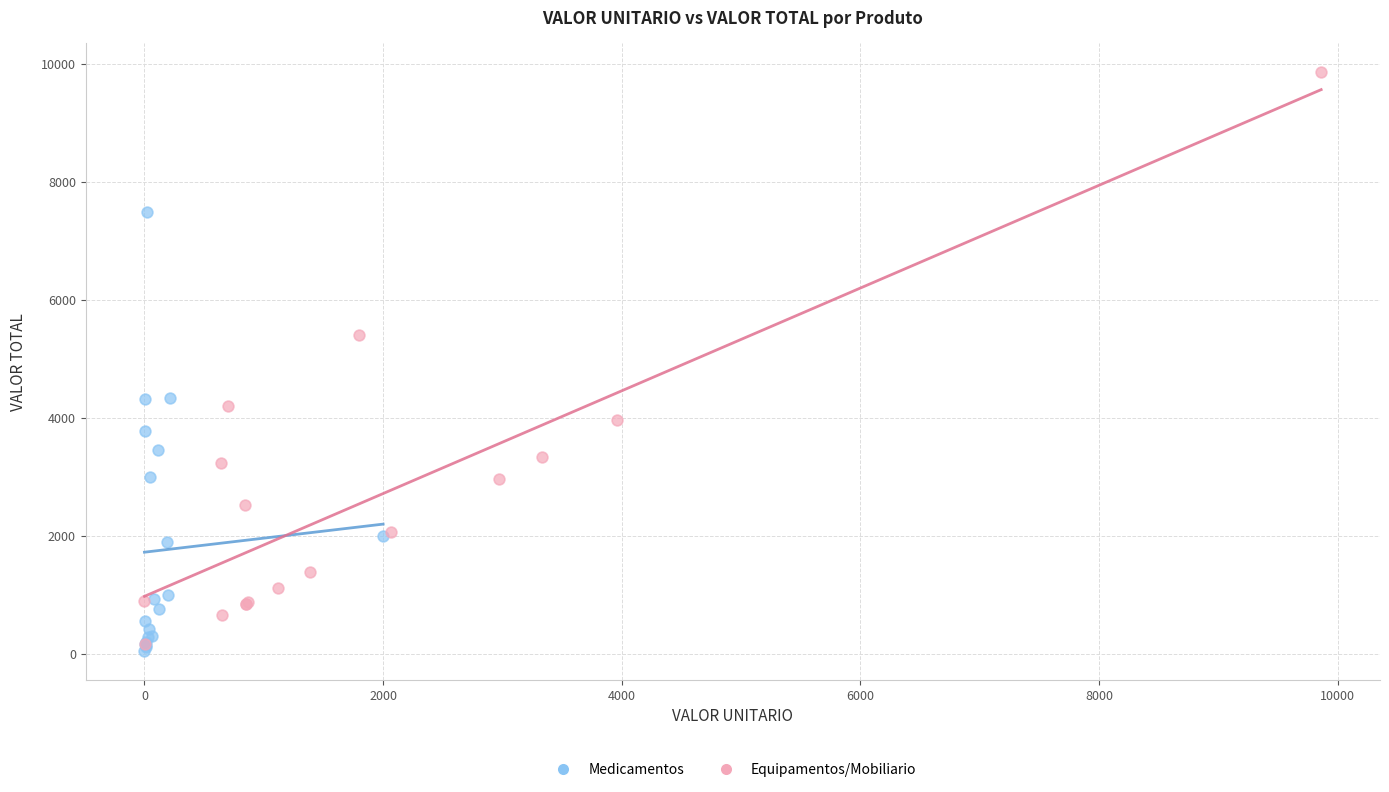

Which series has the widest spread of Y values?

Equipamentos/Mobiliario